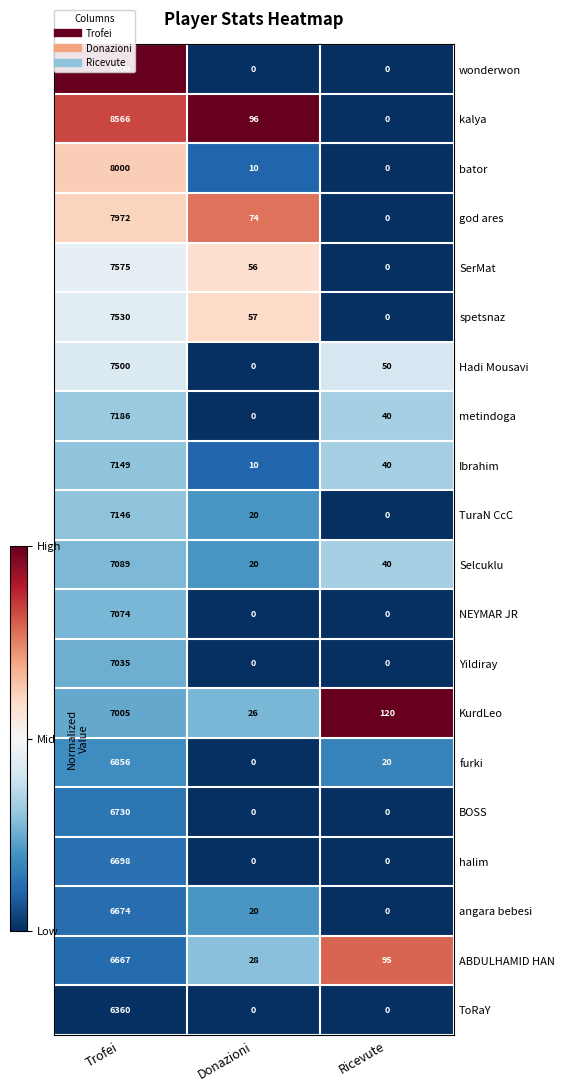

Count the Yildiray values in the range 0 to 7035.

3